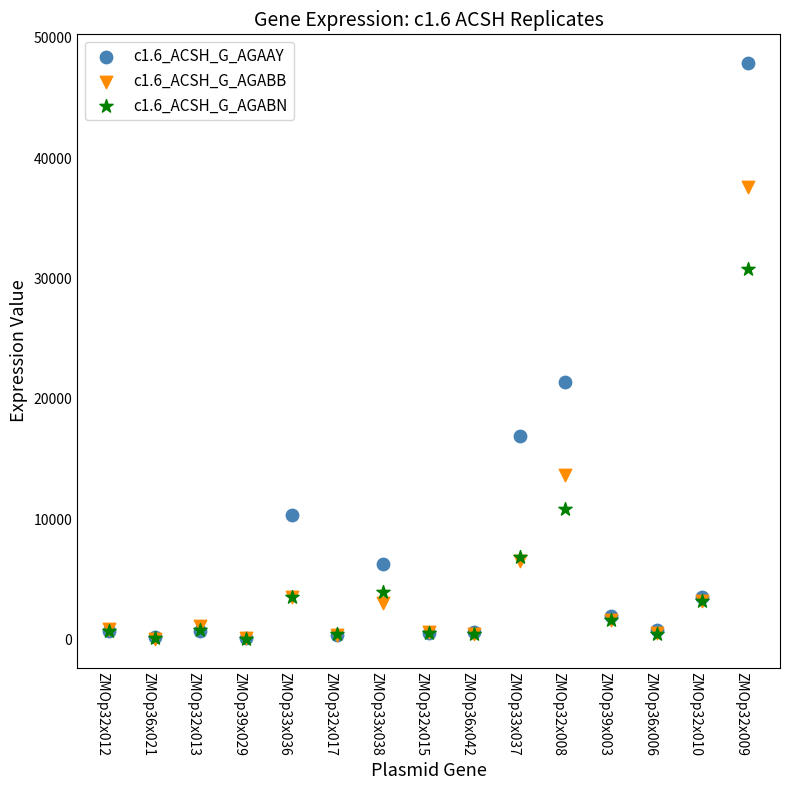

Across all series, what Y value is closest to 23978?

21398.0